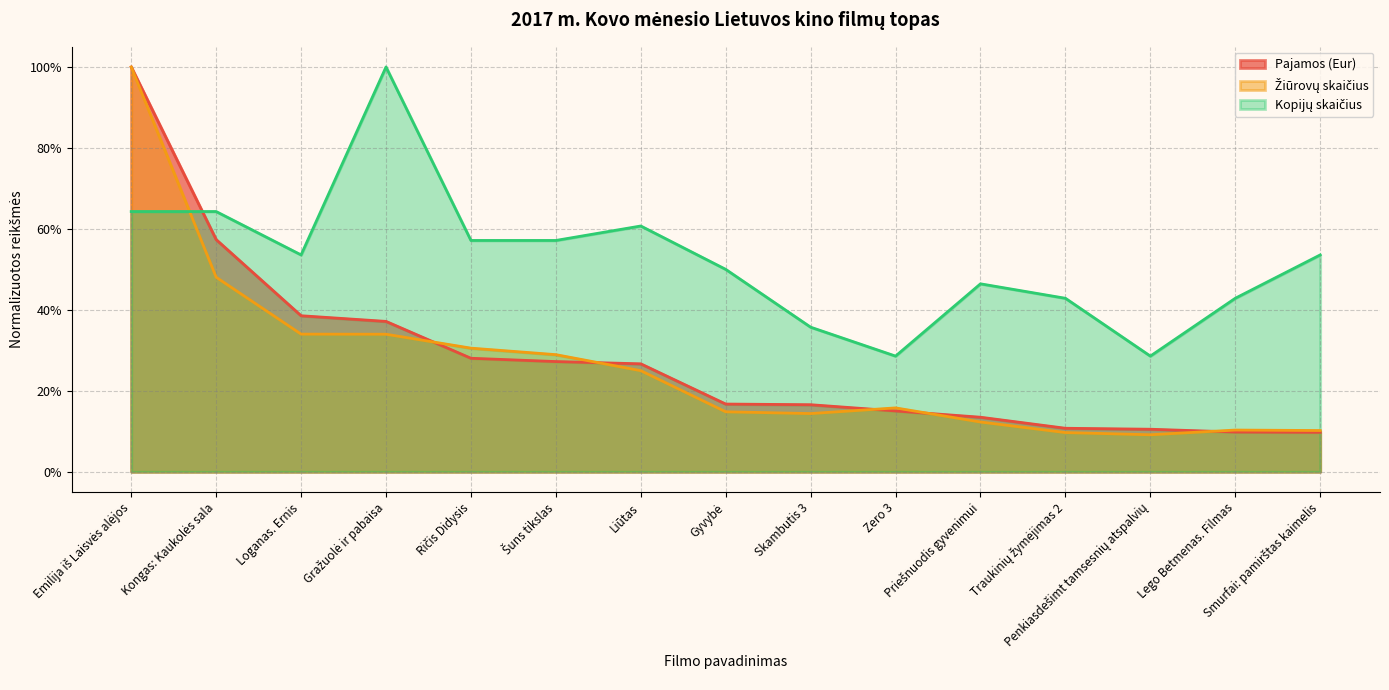

Which series has the widest spread of values?

Žiūrovų skaičius